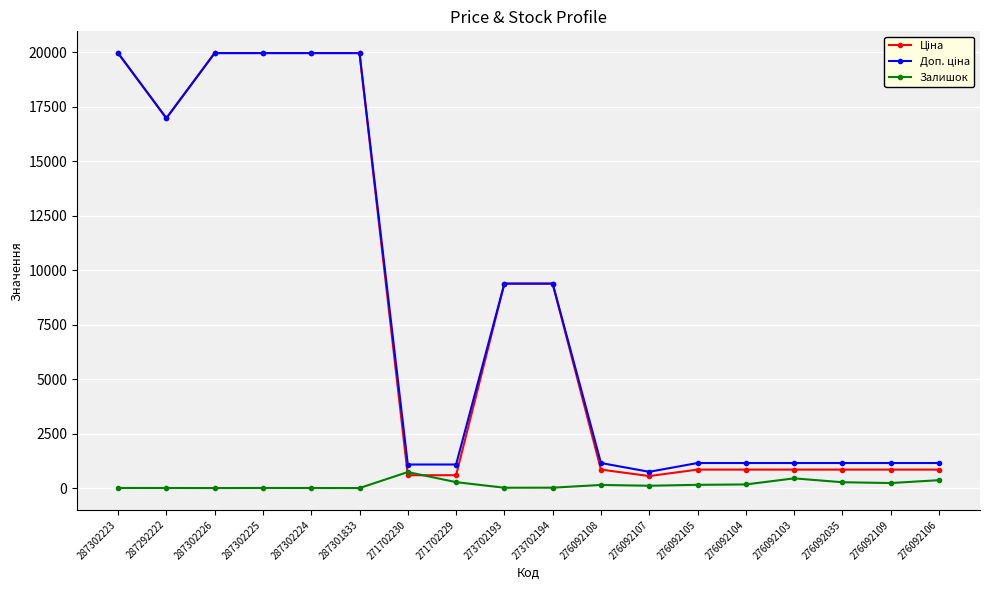

At how many categories does at least one series exceed 6809?

8